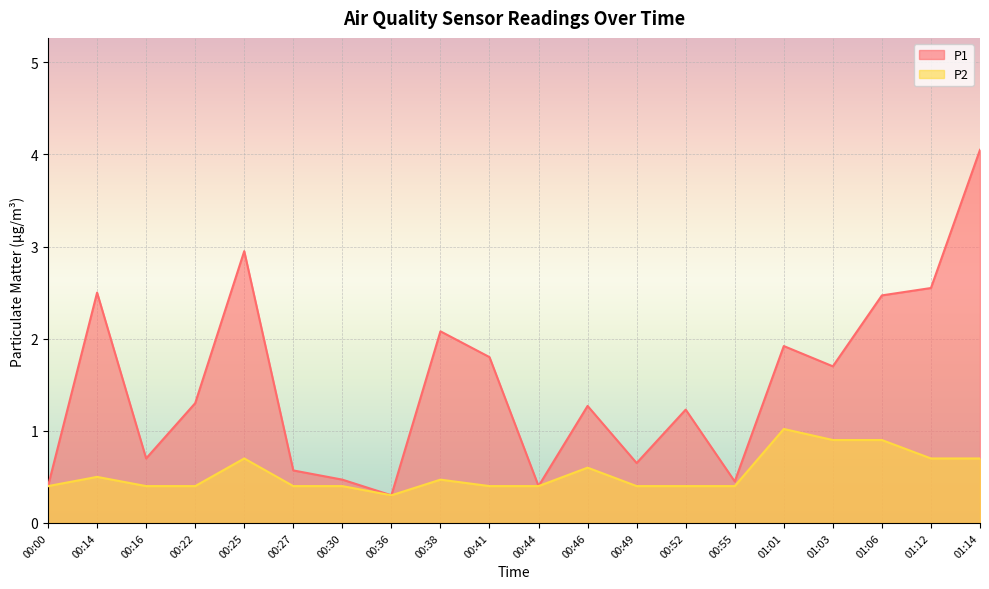

True or false: P1 and P2 cross at least once.

False